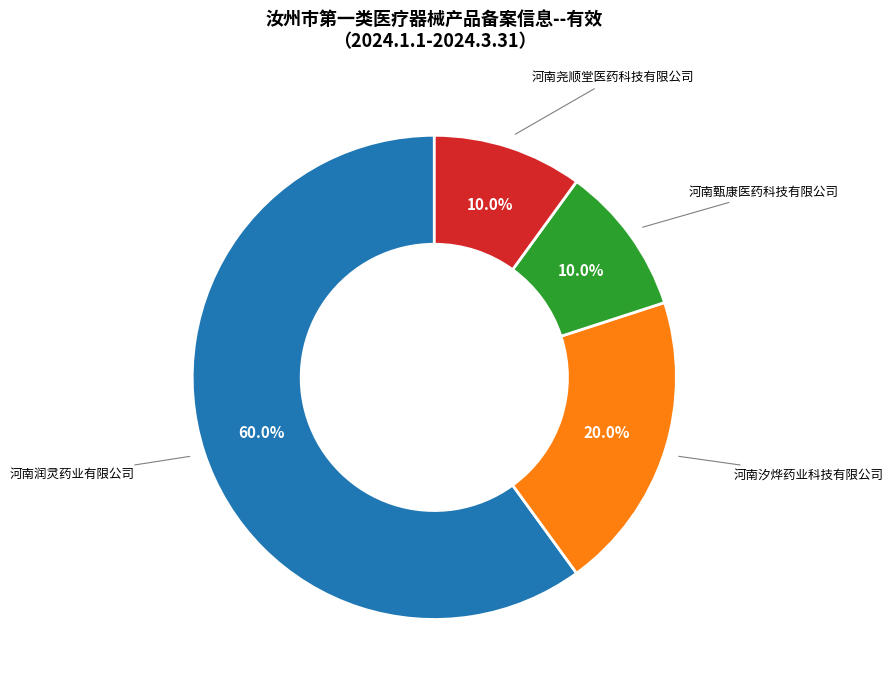

How many segments does this pie chart have?

4